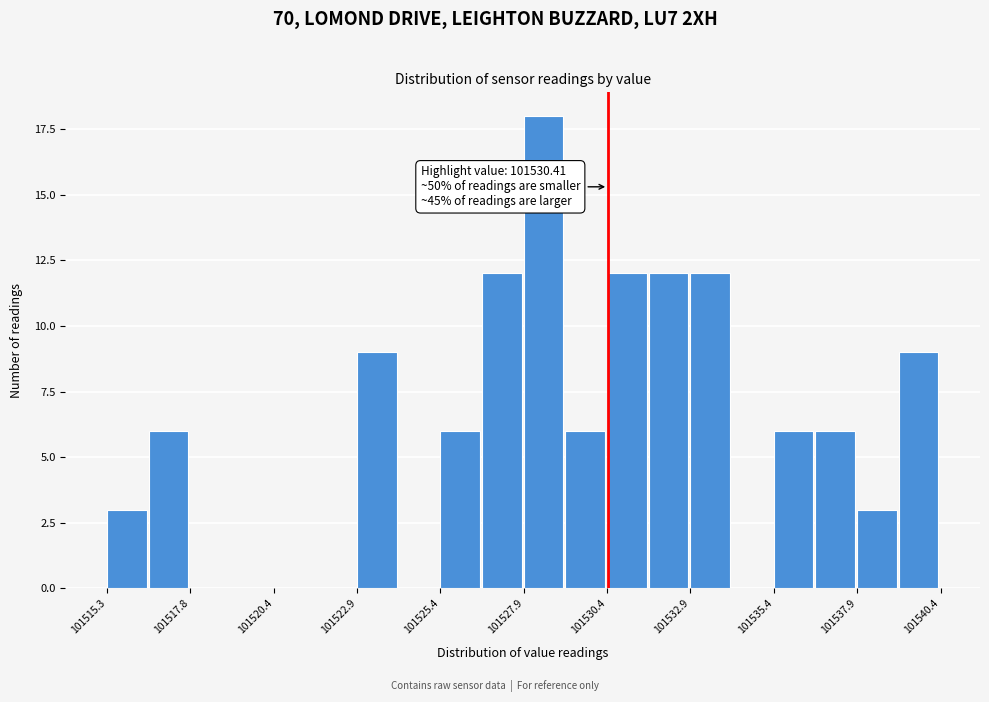

Around what value on the x-axis is the tallest bar? Give the approximate position of its centre, as read against the axis.

101528.5